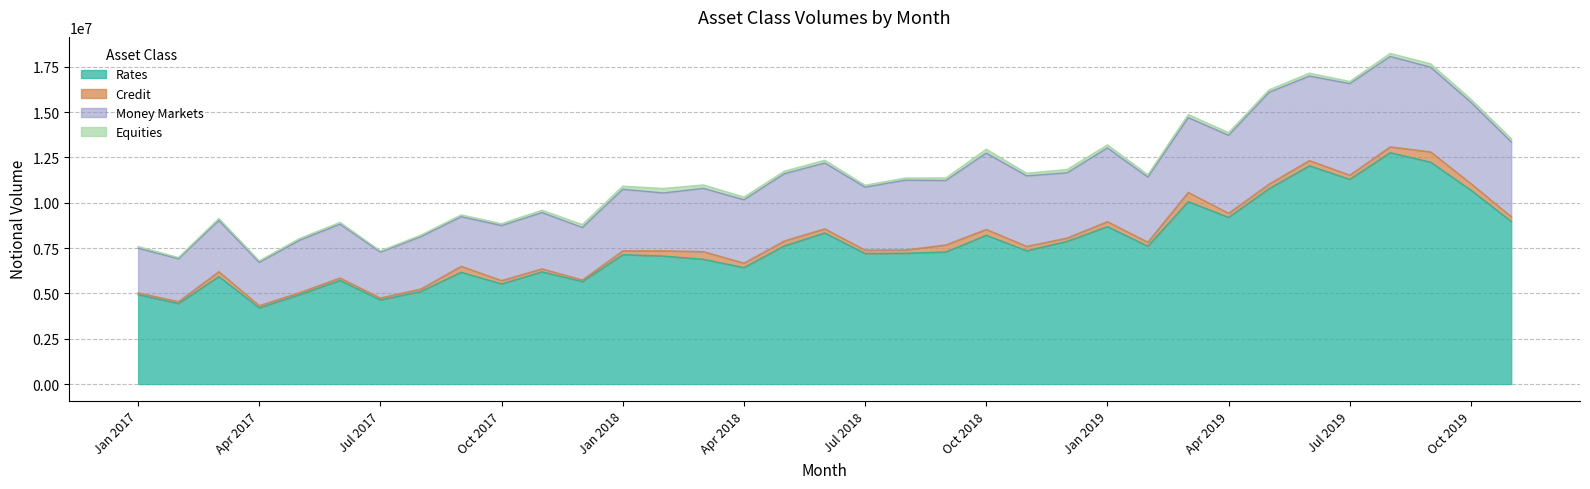

Reading left to right, list all the values displayed in this chart.

Rates: Jan 2017=4936106	Feb 2017=4445137	Mar 2017=5931205	Apr 2017=4207807	May 2017=4934221	Jun 2017=5720783	Jul 2017=4641837	Aug 2017=5111970	Sep 2017=6170230	Oct 2017=5526659	Nov 2017=6194194	Dec 2017=5655234	Jan 2018=7138659	Feb 2018=7063997	Mar 2018=6882625	Apr 2018=6428638	May 2018=7623573	Jun 2018=8338238	Jul 2018=7204178	Aug 2018=7216461	Sep 2018=7290193	Oct 2018=8210587	Nov 2018=7355513	Dec 2018=7872952	Jan 2019=8688192	Feb 2019=7604150	Mar 2019=10065181	Apr 2019=9196798	May 2019=10779951	Jun 2019=12041178	Jul 2019=11296230	Aug 2019=12765641	Sep 2019=12243243	Oct 2019=10697400	Nov 2019=8967662
Credit: Jan 2017=100697	Feb 2017=105588	Mar 2017=271915	Apr 2017=120343	May 2017=114326	Jun 2017=135196	Jul 2017=110632	Aug 2017=135450	Sep 2017=330281	Oct 2017=185747	Nov 2017=165055	Dec 2017=89470	Jan 2018=211986	Feb 2018=288728	Mar 2018=426062	Apr 2018=244125	May 2018=275723	Jun 2018=226994	Jul 2018=189373	Aug 2018=183890	Sep 2018=386944	Oct 2018=324065	Nov 2018=243623	Dec 2018=184696	Jan 2019=273999	Feb 2019=224224	Mar 2019=511597	Apr 2019=225428	May 2019=251443	Jun 2019=289497	Jul 2019=228207	Aug 2019=322098	Sep 2019=566739	Oct 2019=360880	Nov 2019=260757
Money Markets: Jan 2017=2461796	Feb 2017=2362897	Mar 2017=2822424	Apr 2017=2385395	May 2017=2888378	Jun 2017=2968176	Jul 2017=2527524	Aug 2017=2883038	Sep 2017=2731718	Oct 2017=3034143	Nov 2017=3101686	Dec 2017=2893574	Jan 2018=3394993	Feb 2018=3190632	Mar 2018=3485415	Apr 2018=3494858	May 2018=3706420	Jun 2018=3628565	Jul 2018=3470529	Aug 2018=3848659	Sep 2018=3553618	Oct 2018=4206343	Nov 2018=3886705	Dec 2018=3596179	Jan 2019=4062797	Feb 2019=3590269	Mar 2019=4118622	Apr 2019=4302980	May 2019=5059613	Jun 2019=4659841	Jul 2019=5048861	Aug 2019=4981561	Sep 2019=4670700	Oct 2019=4483509	Nov 2019=4124451
Equities: Jan 2017=95811	Feb 2017=70420	Mar 2017=113752	Apr 2017=87981	May 2017=97924	Jun 2017=97870	Jul 2017=66687	Aug 2017=86579	Sep 2017=102190	Oct 2017=103512	Nov 2017=130592	Dec 2017=160764	Jan 2018=172114	Feb 2018=247262	Mar 2018=193152	Apr 2018=147394	May 2018=138886	Jun 2018=154224	Jul 2018=107298	Aug 2018=118782	Sep 2018=140510	Oct 2018=213877	Nov 2018=145096	Dec 2018=183971	Jan 2019=171572	Feb 2019=132185	Mar 2019=171975	Apr 2019=147517	May 2019=138793	Jun 2019=159257	Jul 2019=119421	Aug 2019=169120	Sep 2019=187589	Oct 2019=168914	Nov 2019=179779